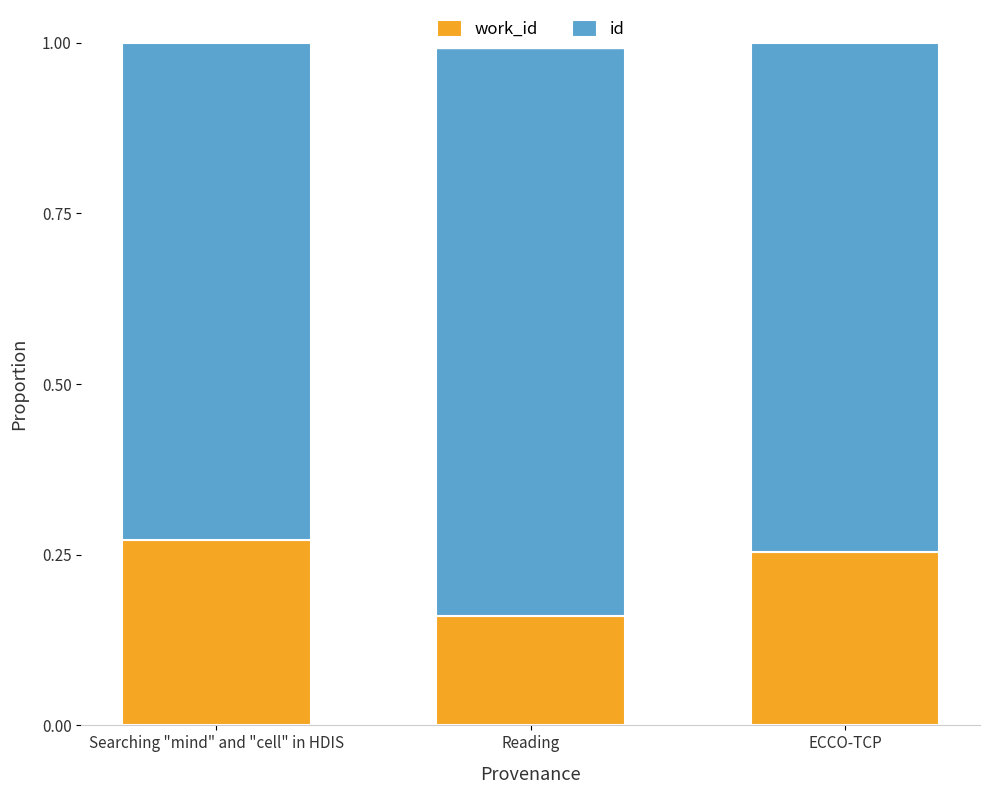

True or false: work_id has a value of 0.4 at ECCO-TCP.

False